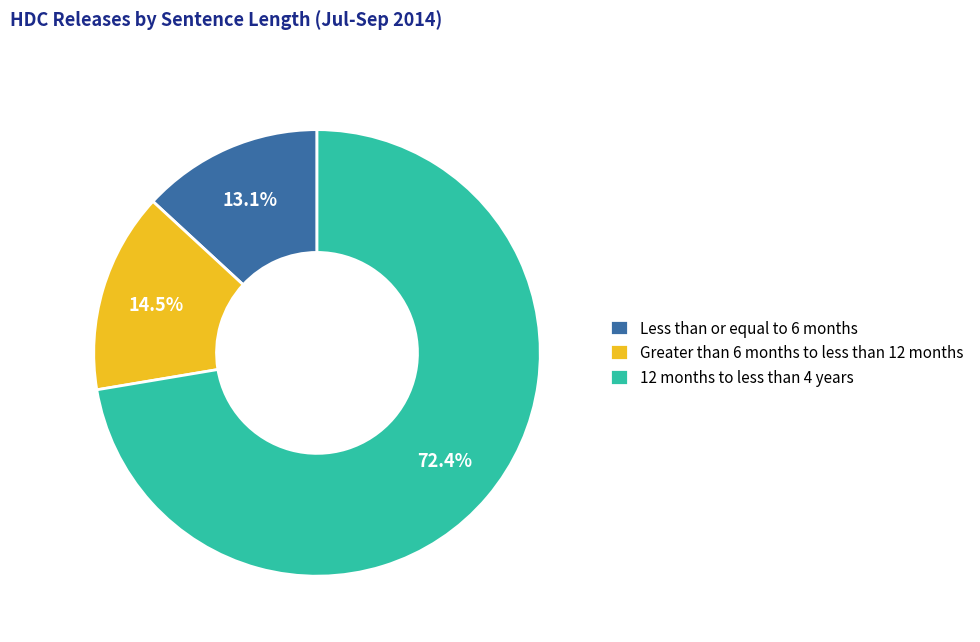

Does 12 months to less than 4 years account for over 50% of the chart?

Yes